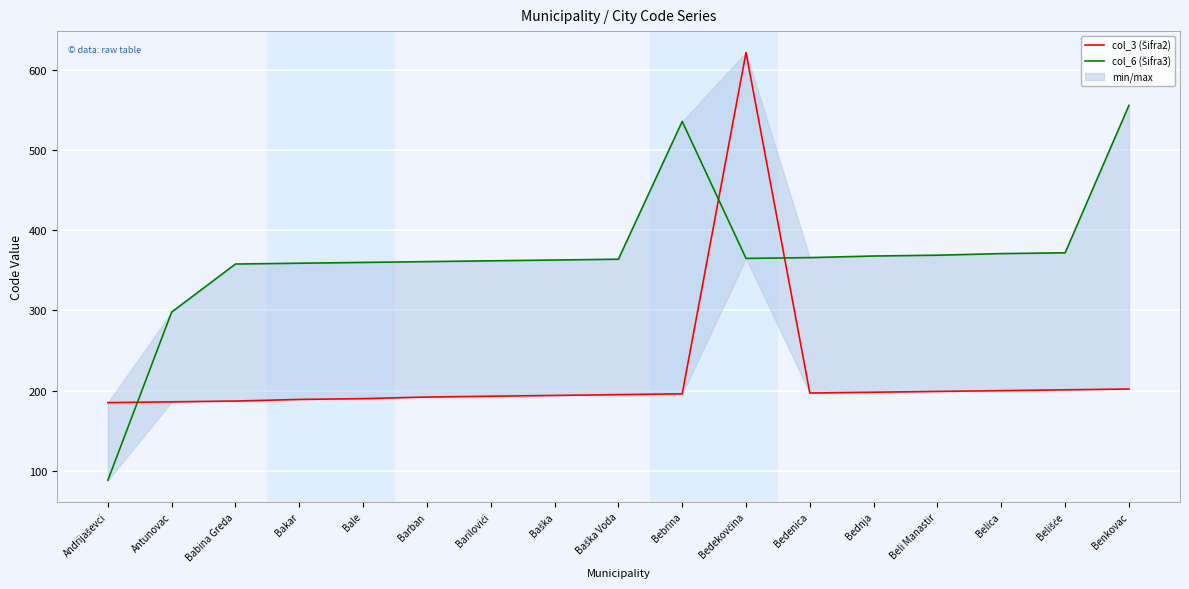

List the series in order of their peak value, lowest first.

col_6 (Šifra3), col_3 (Šifra2)